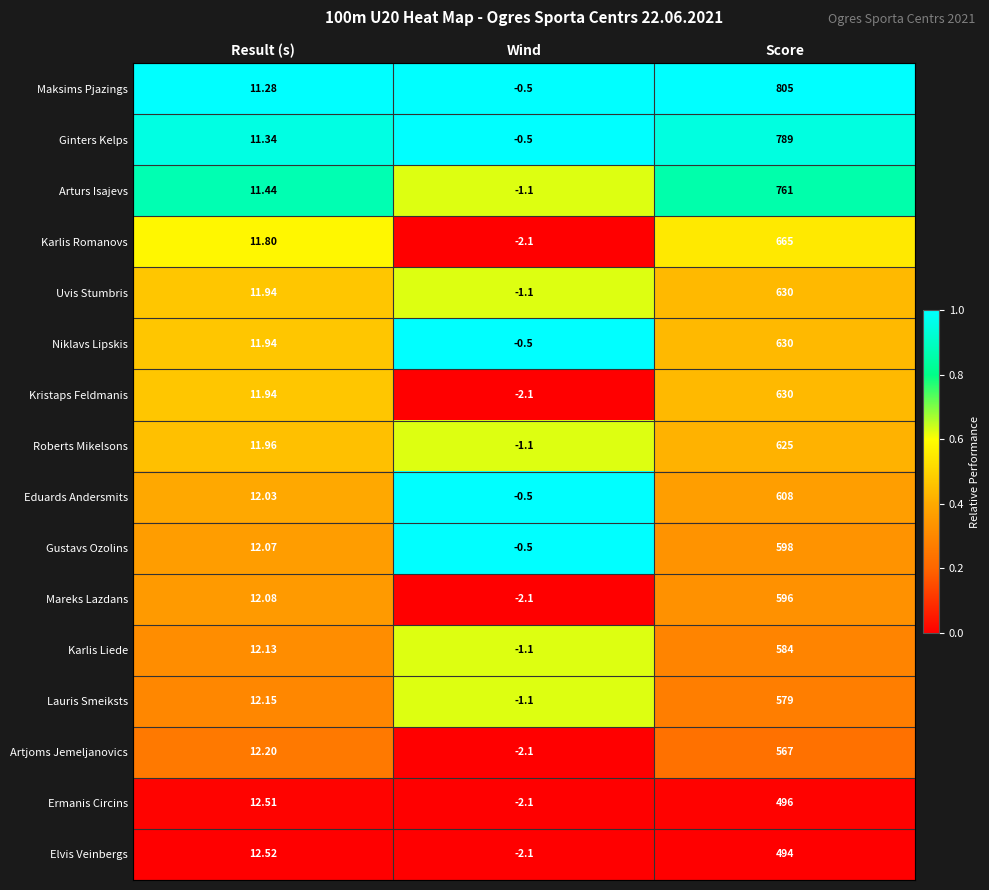

At which category is the sum across all series the highest?

Score